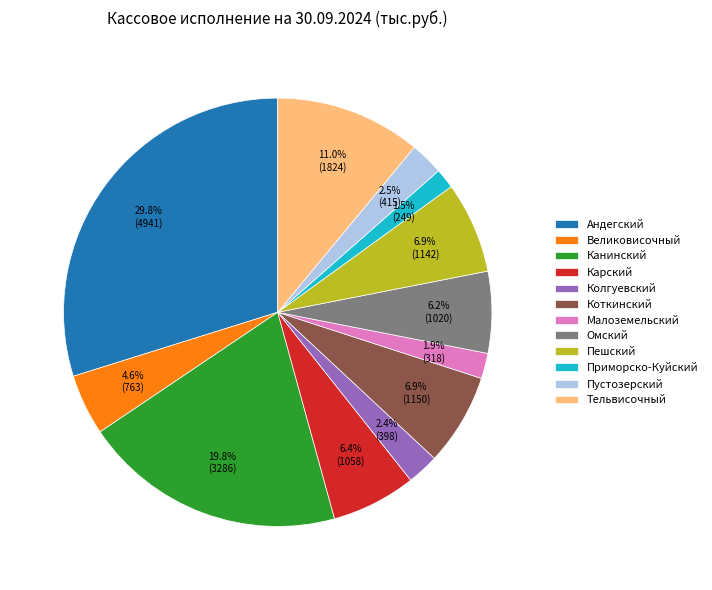

Is there any slice that represents more than half of the pie?

No